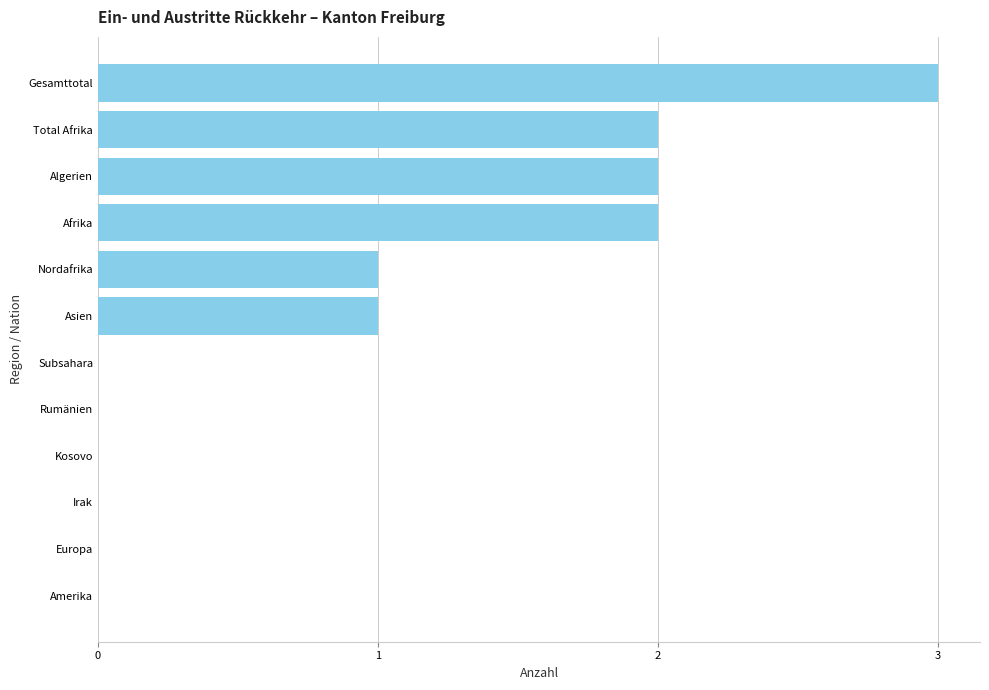

True or false: the data shows 2 at Algerien.

True